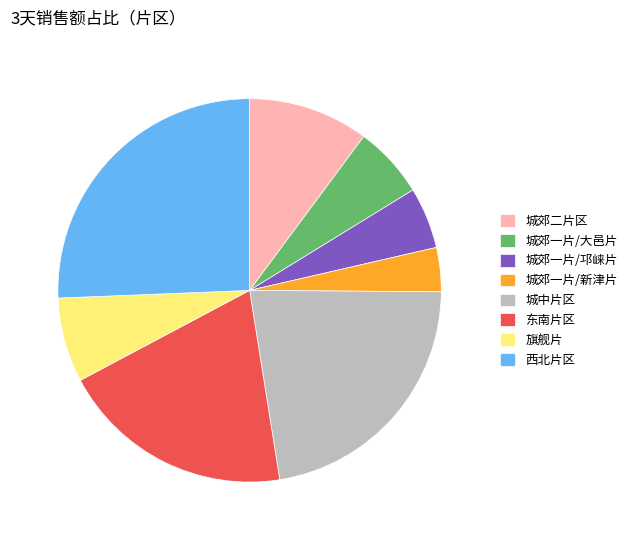

Between 城郊二片区 and 城中片区, which is larger?

城中片区